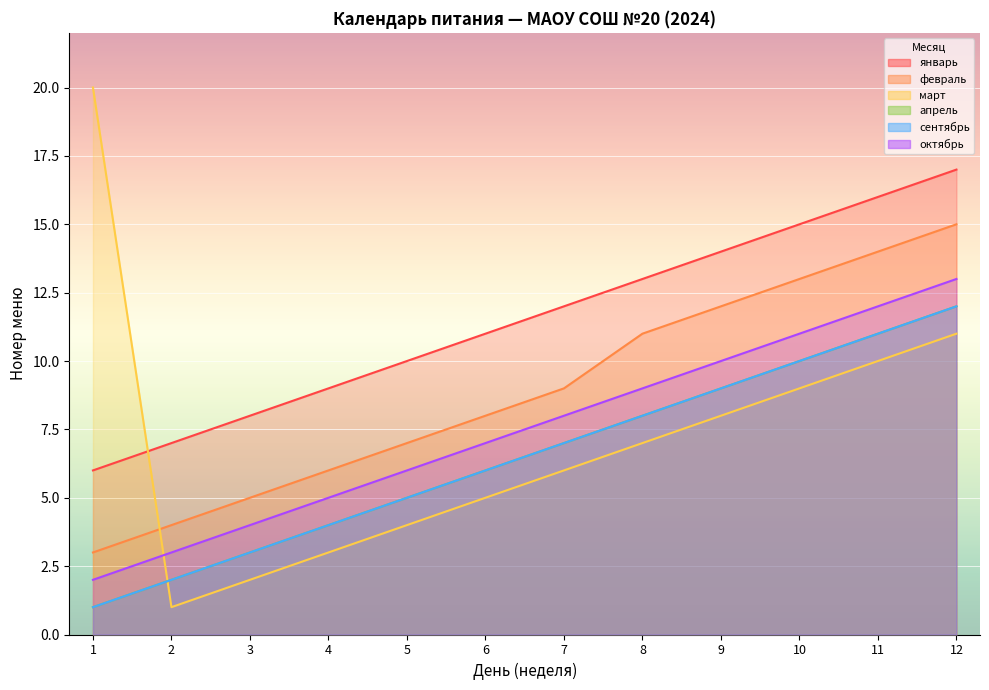

Which category has the highest value across all series?

1